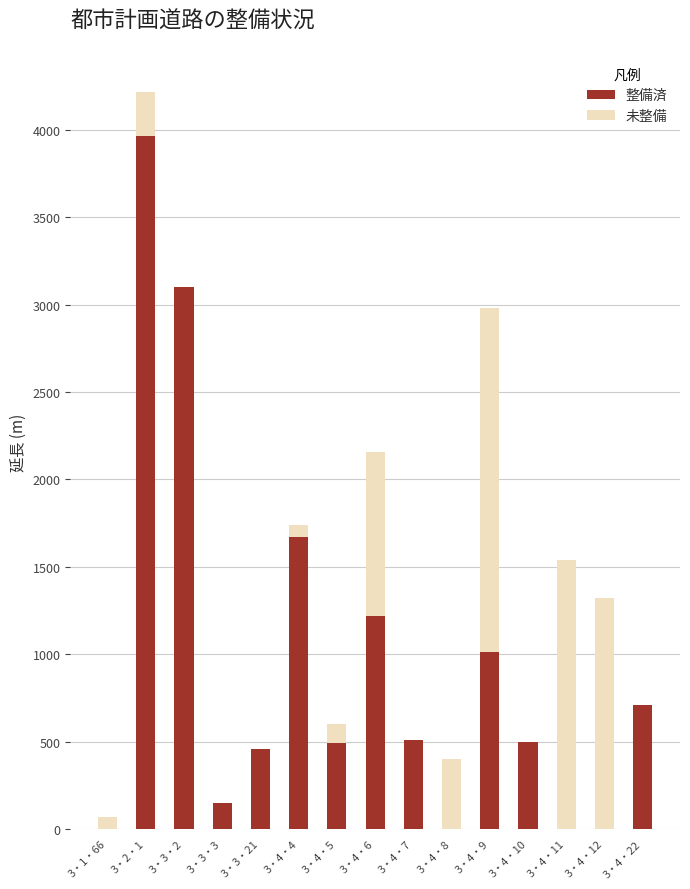

At which category is the sum across all series the highest?

3・2・1